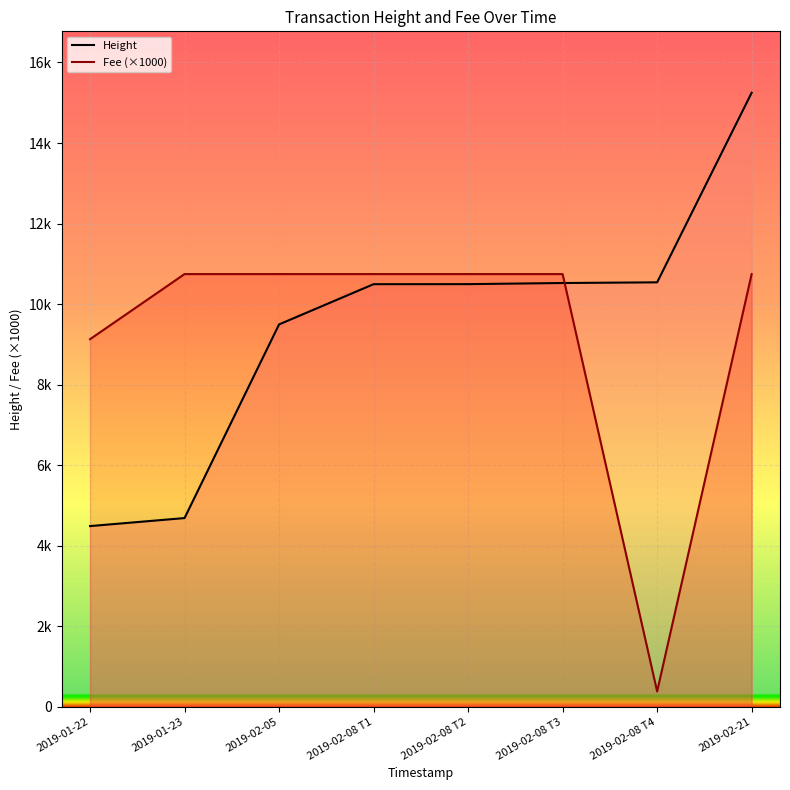

Reading left to right, list all the values displayed in this chart.

Height: 4488.0	4687.0	9496.0	10495.0	10496.0	10524.0	10541.0	15249.0
Fee (×1000): 9128.7	10745.7	10745.7	10745.7	10745.7	10745.7	382.2	10745.7